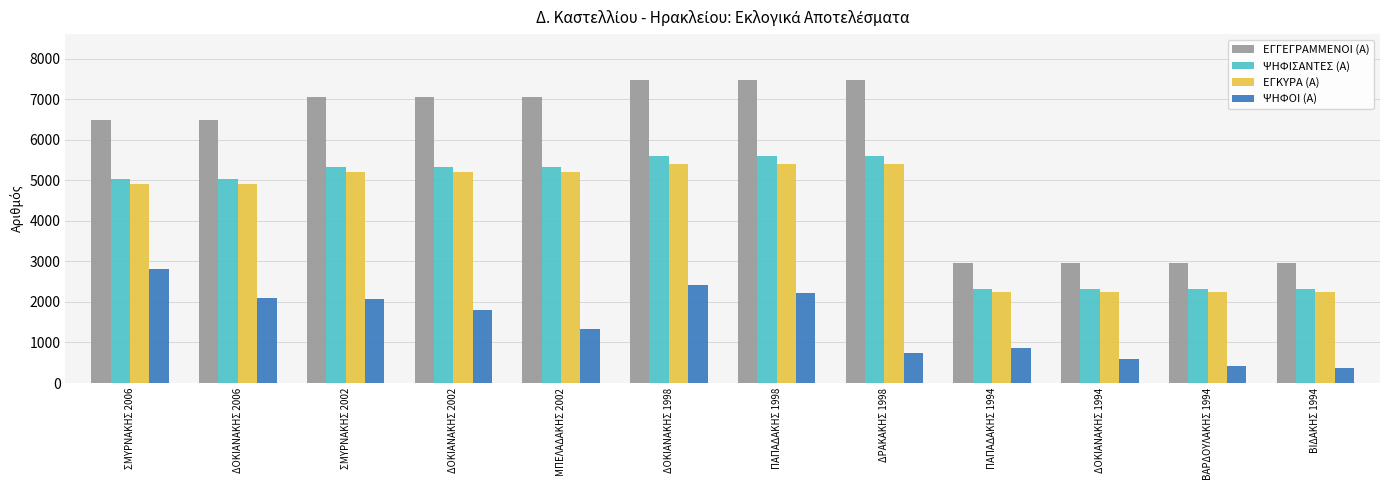

The ΨΗΦΙΣΑΝΤΕΣ (Α) series shows 3180 at ΒΙΔΑΚΗΣ 1994. True or false?

False